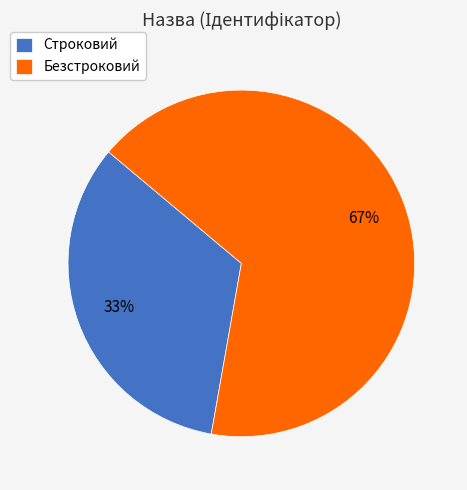

Count the number of slices in the pie.

2